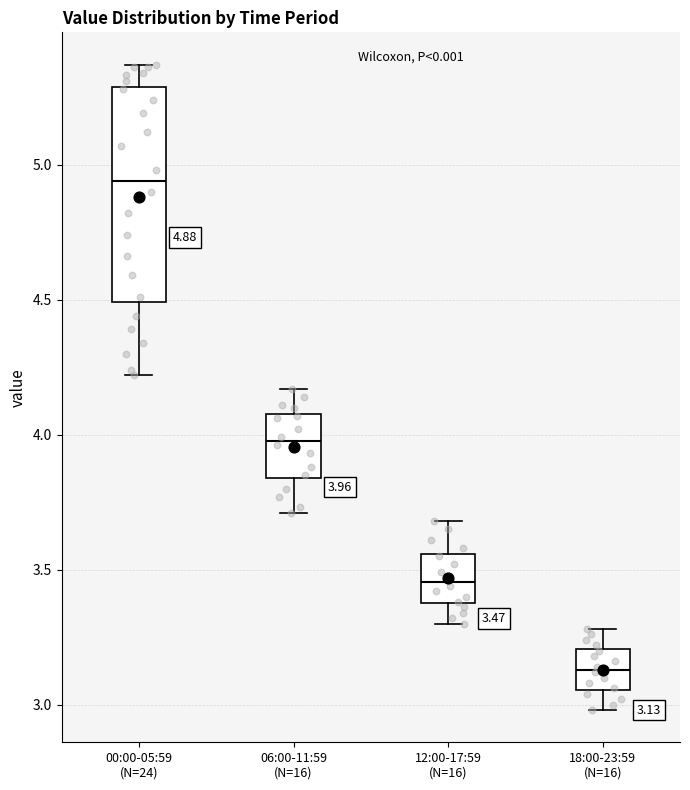

Which box is the tallest, from its lower edge to its upper edge?

00:00-05:59 (N=24)